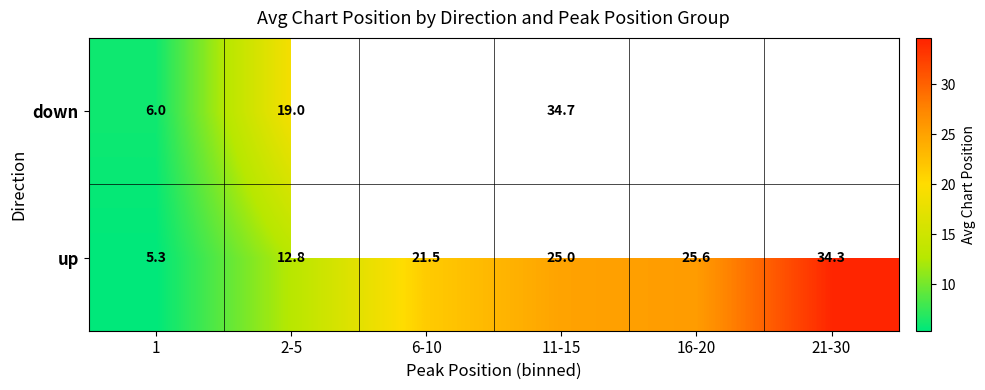

Which series changed the most between 1 and 2-5?

down